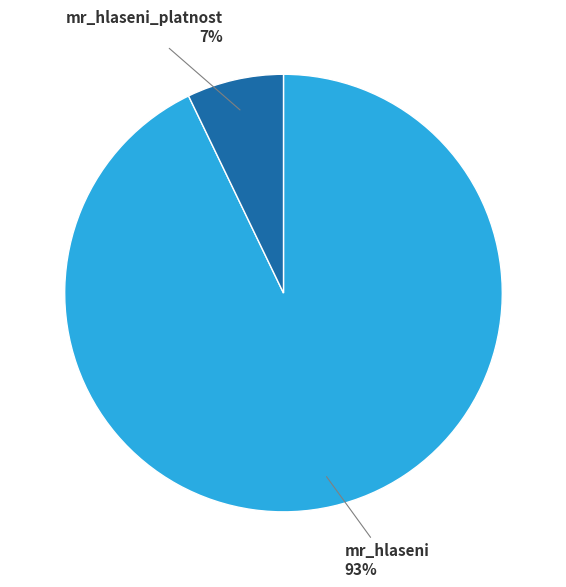

How many segments does this pie chart have?

2